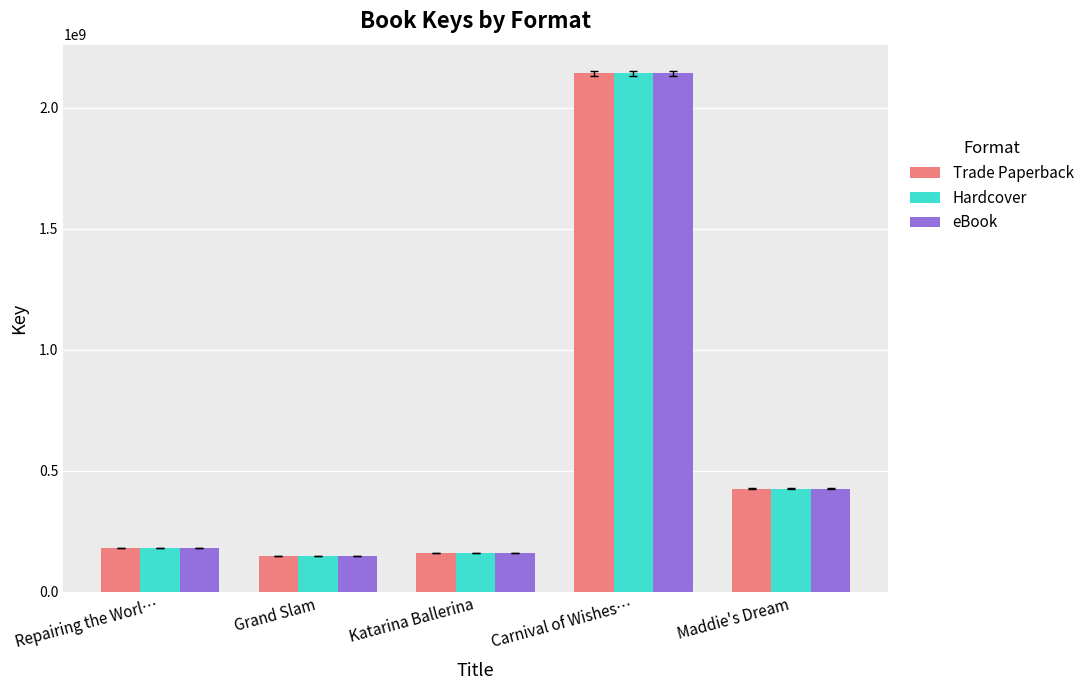

Is the value of Hardcover at Repairing the Worl… greater than the value of Trade Paperback at Carnival of Wishes…?

No